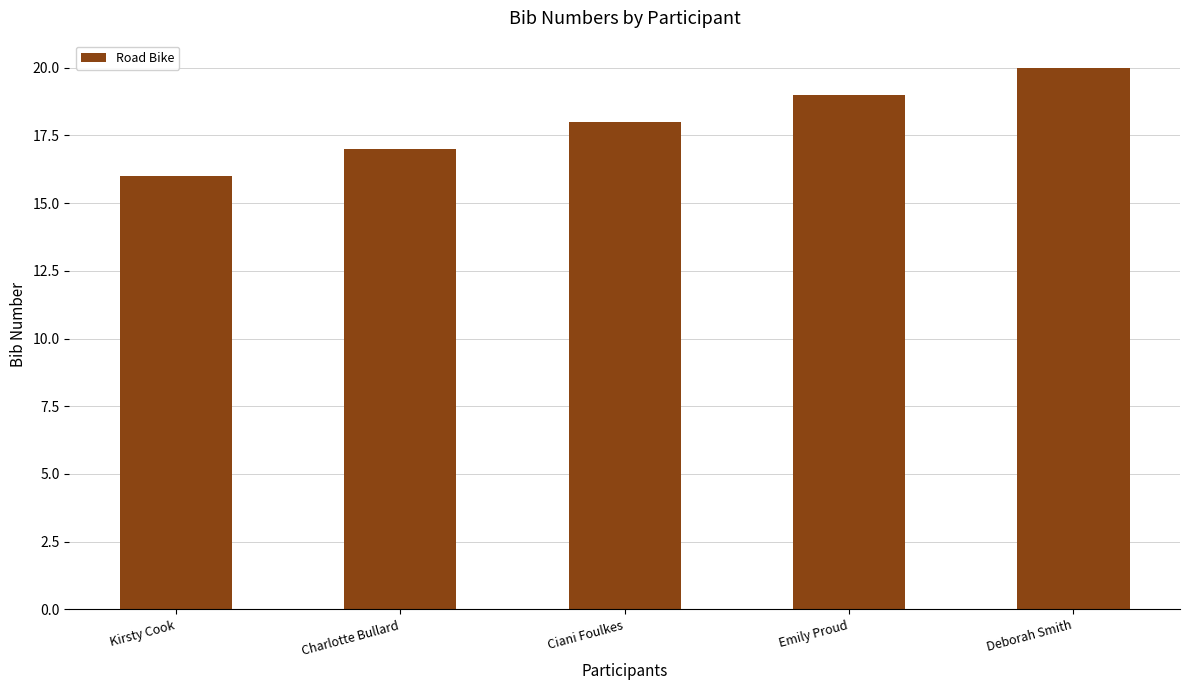

How many data points are less than 18?

2